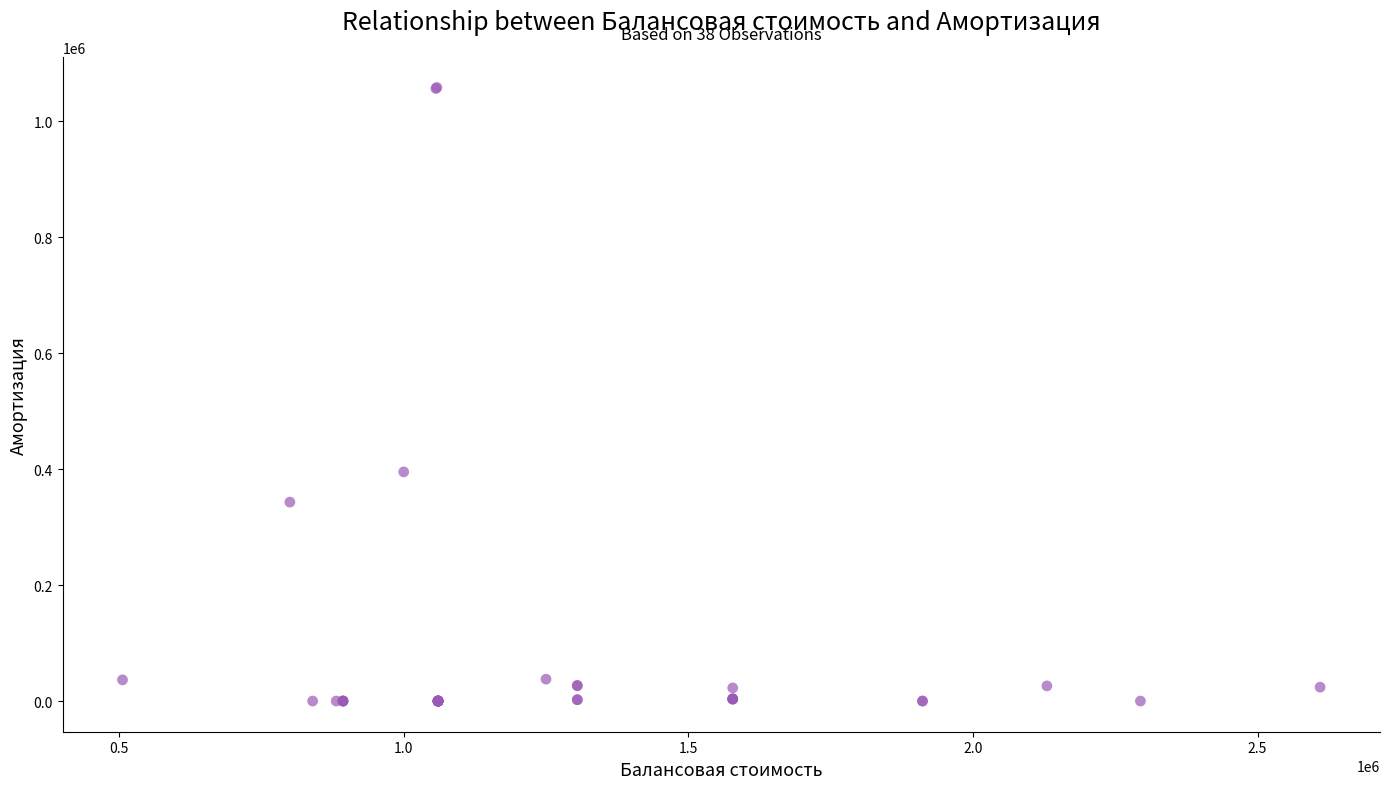

What Y value in the scatter plot is closest to 529111?

395144.1